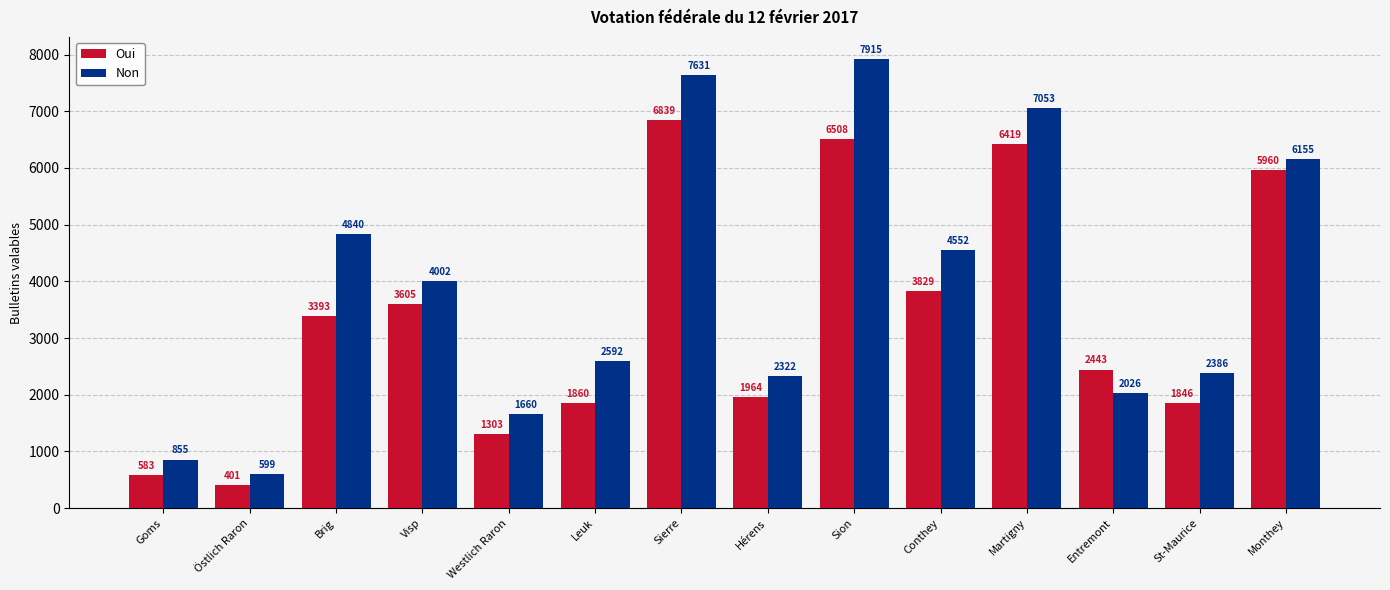

How many bars are there in each group?

2